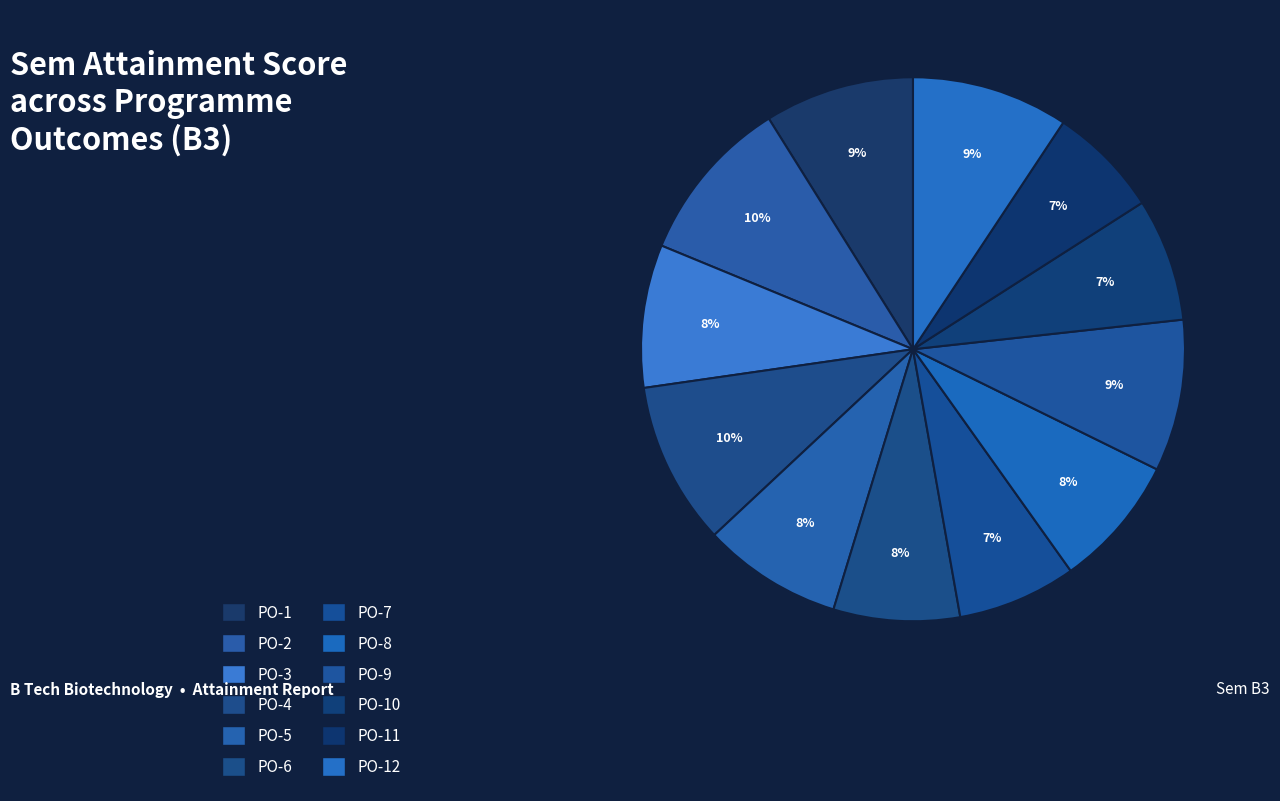

Count the number of slices in the pie.

12